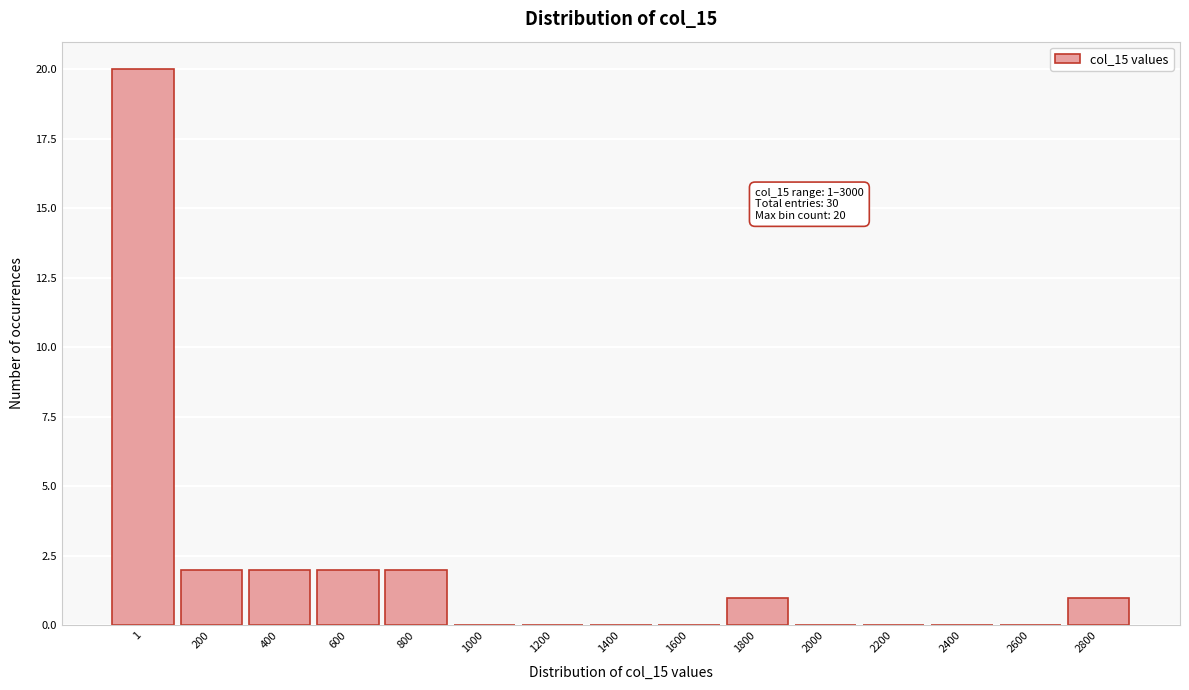

Reading right to left, transcribe all the data shown in this chart.

2800=1	2600=0	2400=0	2200=0	2000=0	1800=1	1600=0	1400=0	1200=0	1000=0	800=2	600=2	400=2	200=2	1=20